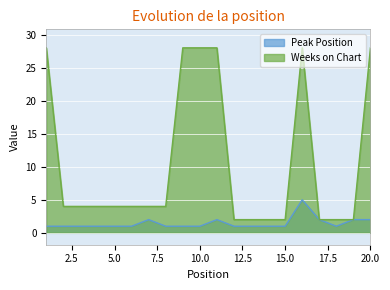

Rank the series by their average value, from lowest to highest.

Peak Position, Weeks on Chart